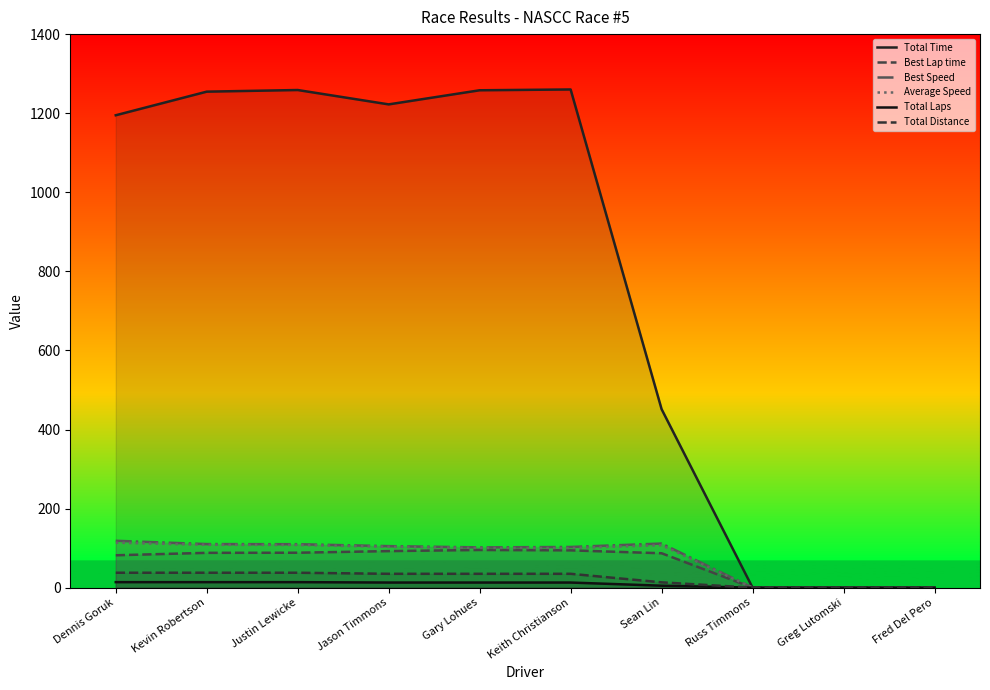

Is it true that Best Lap time equals 0.0 at Russ Timmons?

True